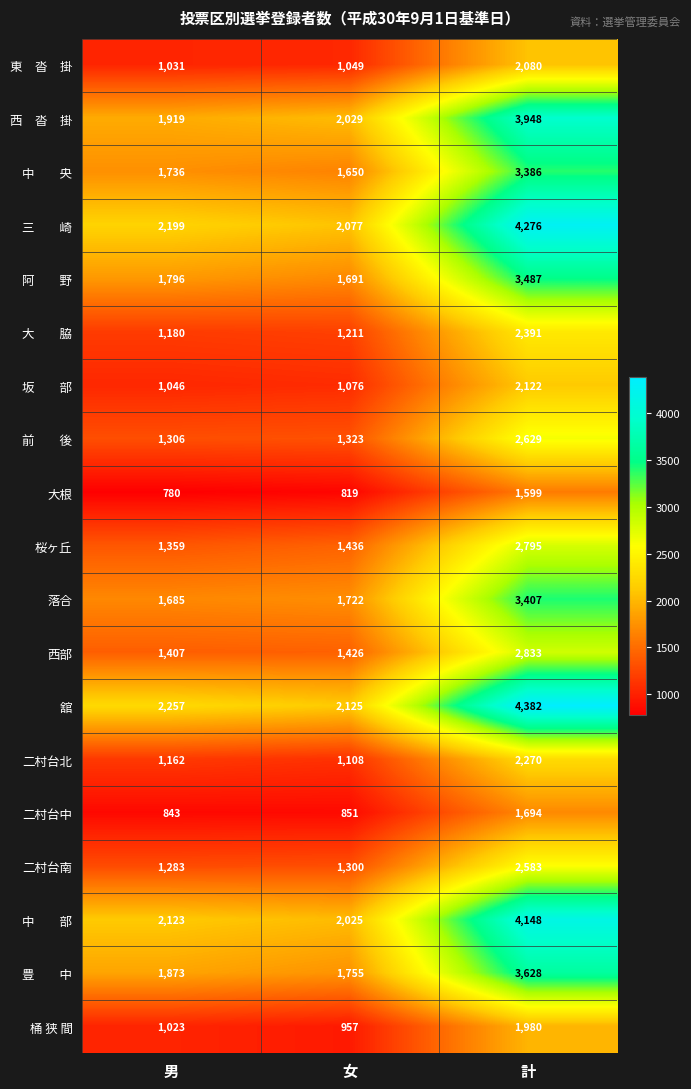

What is the sum of the 二村台中 values at 女 and 男?

1694